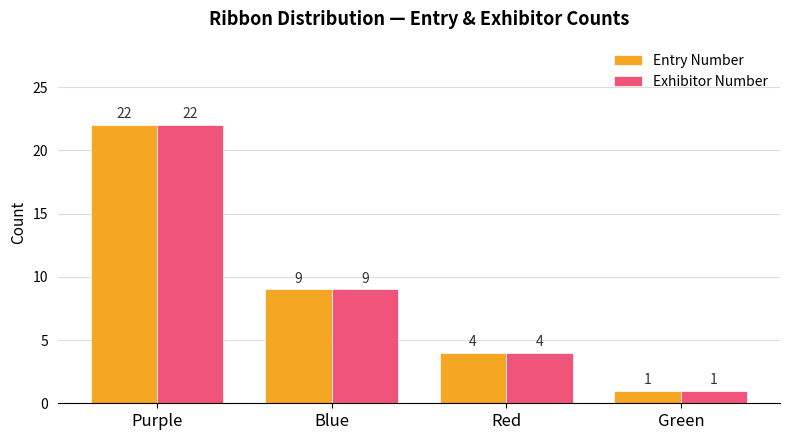

Rank the categories by Entry Number value from highest to lowest.

Purple, Blue, Red, Green